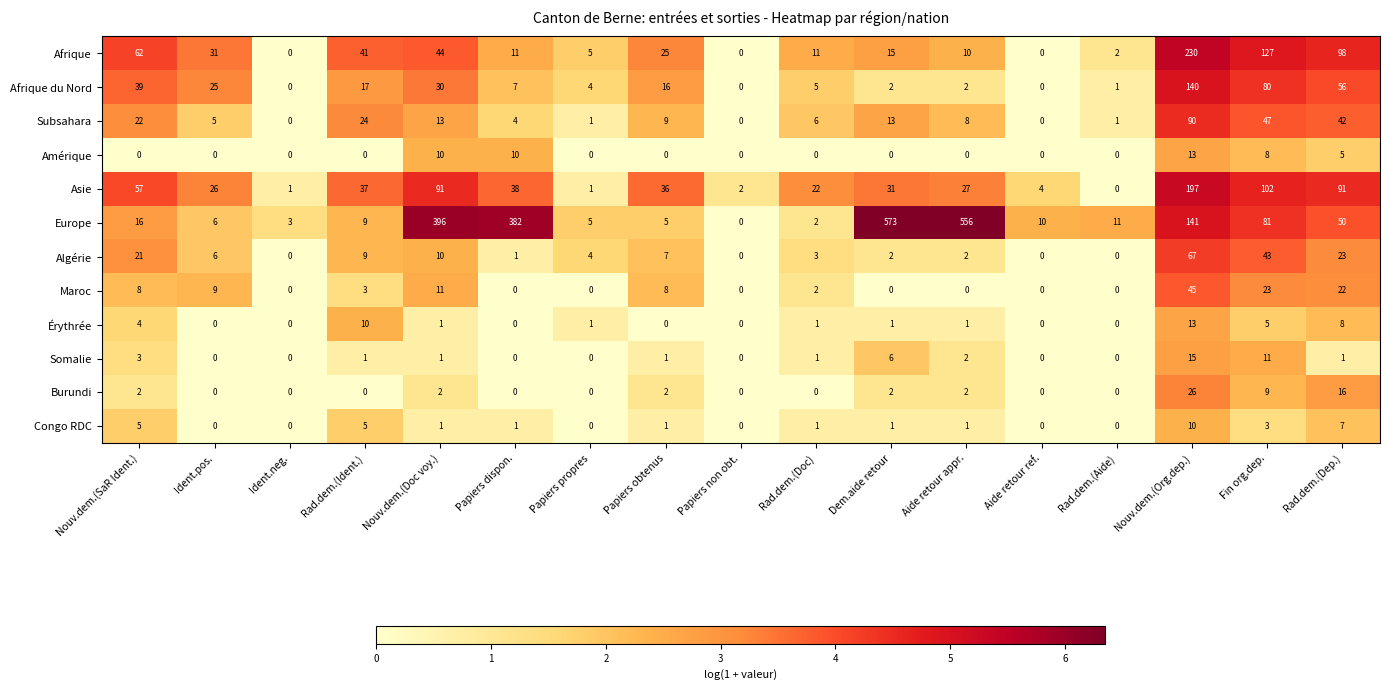

True or false: Asie has a value of 27 at Aide retour appr..

True